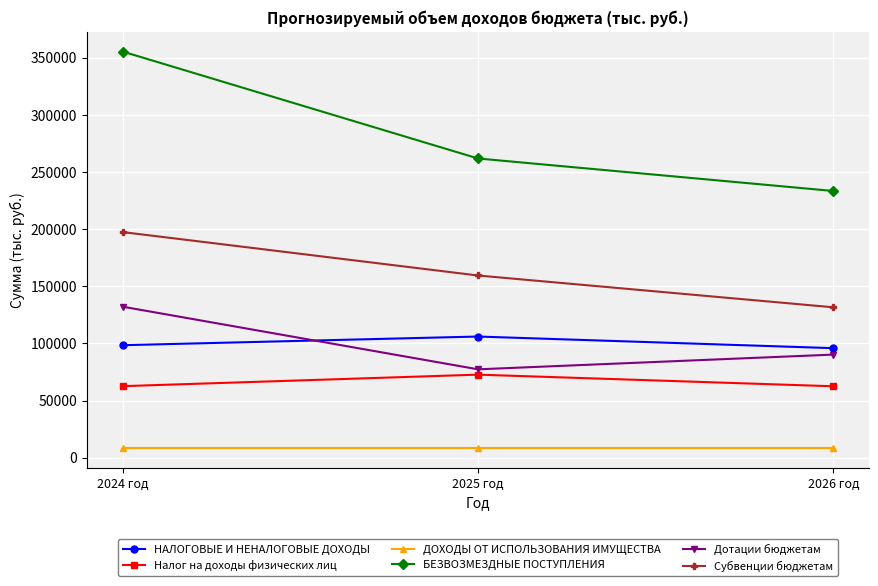

What is the difference between the maximum and minimum values in the Субвенции бюджетам series?

65865.4